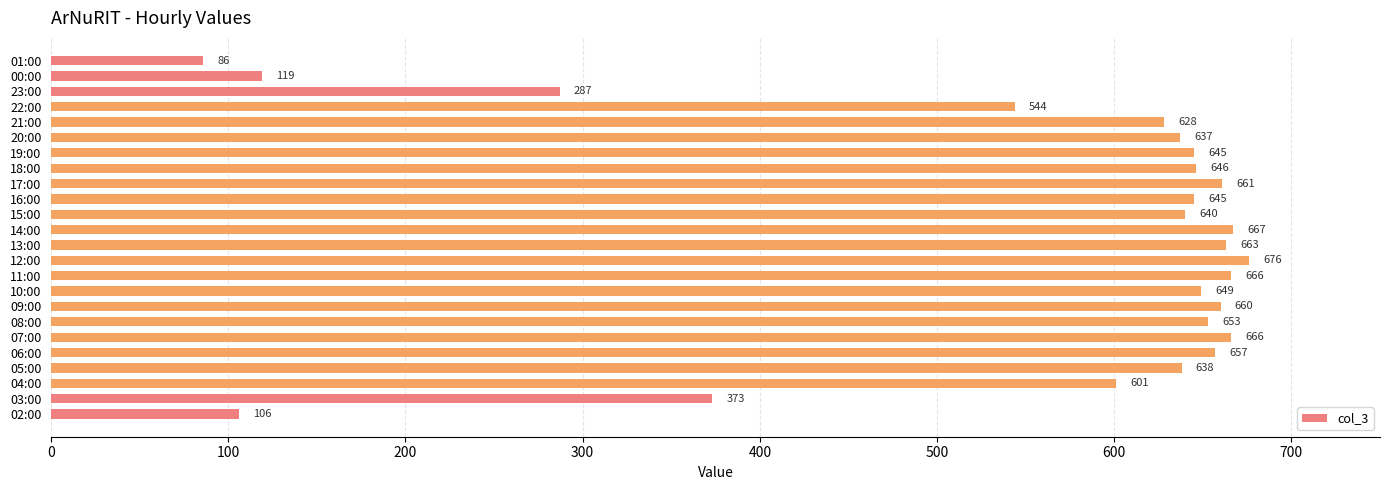

Reading bottom to top, list all the values displayed in this chart.

02:00=106	03:00=373	04:00=601	05:00=638	06:00=657	07:00=666	08:00=653	09:00=660	10:00=649	11:00=666	12:00=676	13:00=663	14:00=667	15:00=640	16:00=645	17:00=661	18:00=646	19:00=645	20:00=637	21:00=628	22:00=544	23:00=287	00:00=119	01:00=86